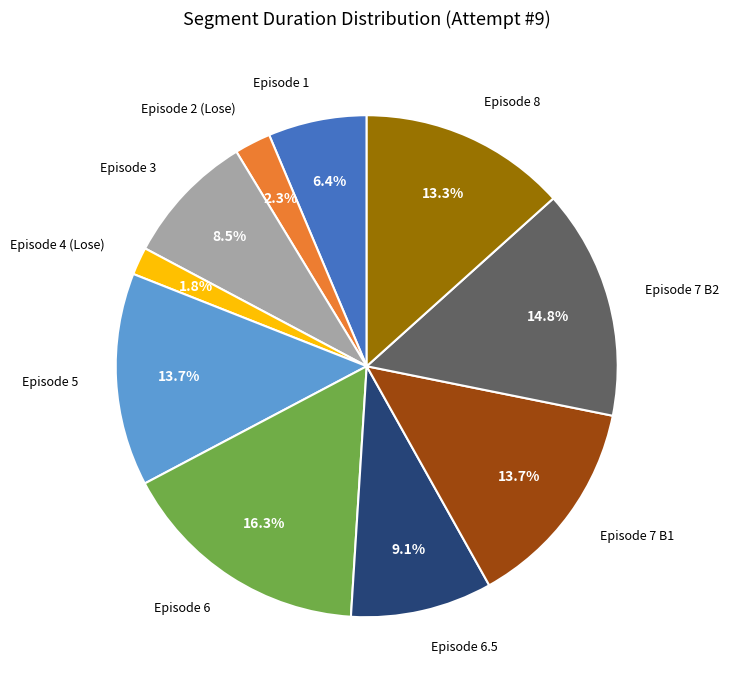

Does any single category account for the majority?

No